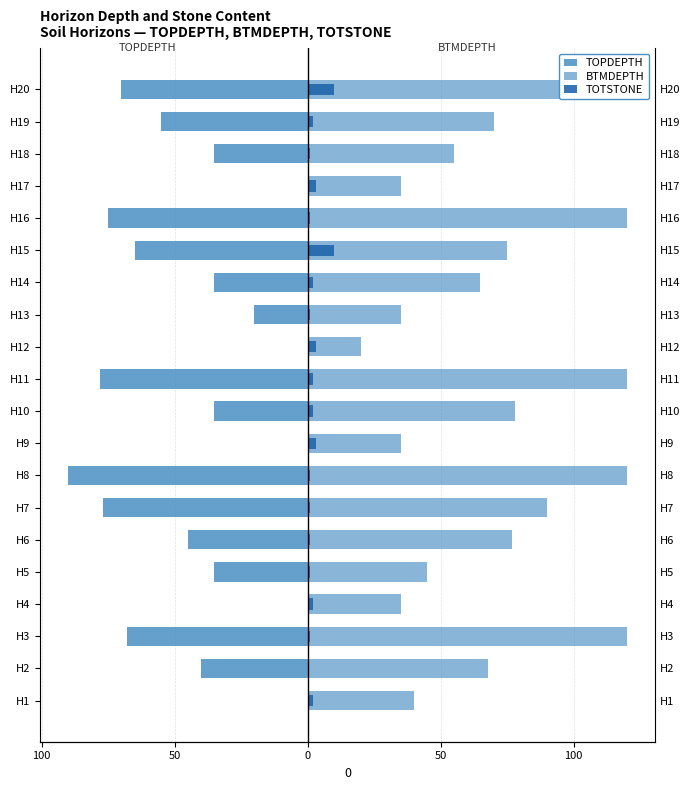

How many values in TOPDEPTH are below zero?

15